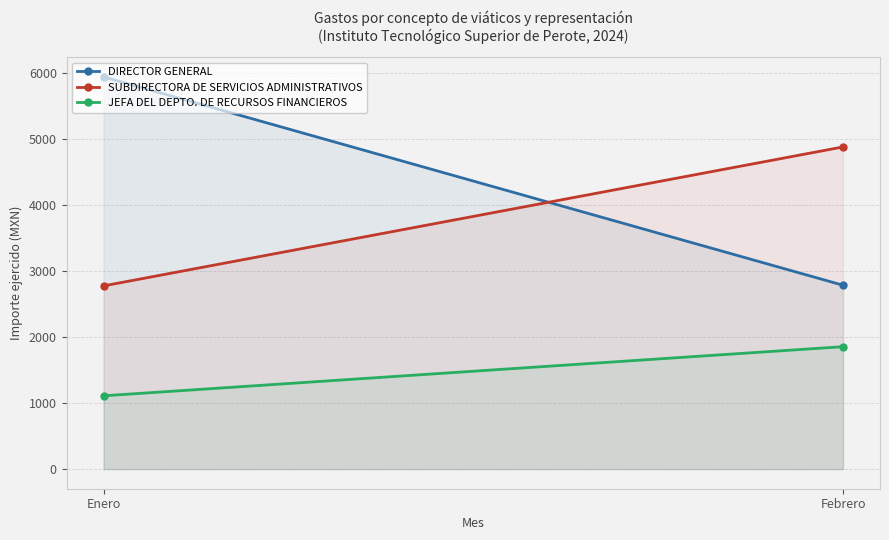

Which has a higher value, Enero or Febrero?

Enero